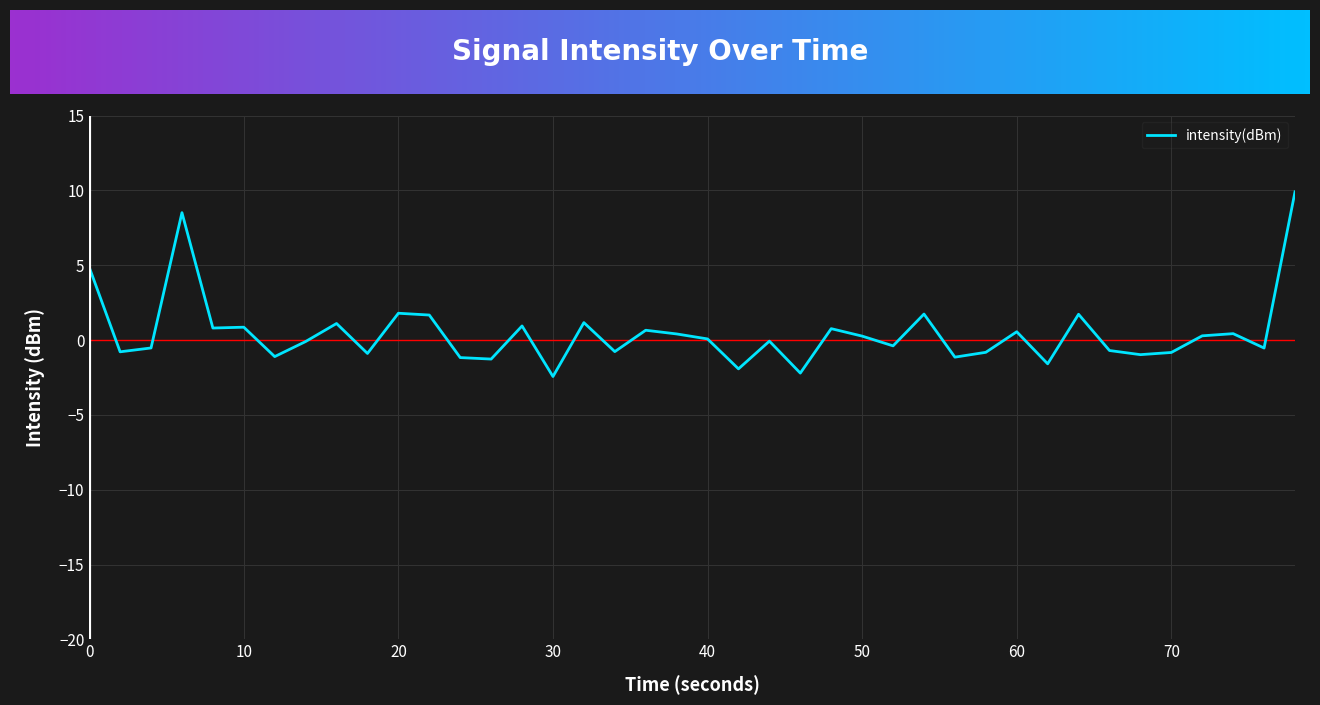

What is the average value?

0.5